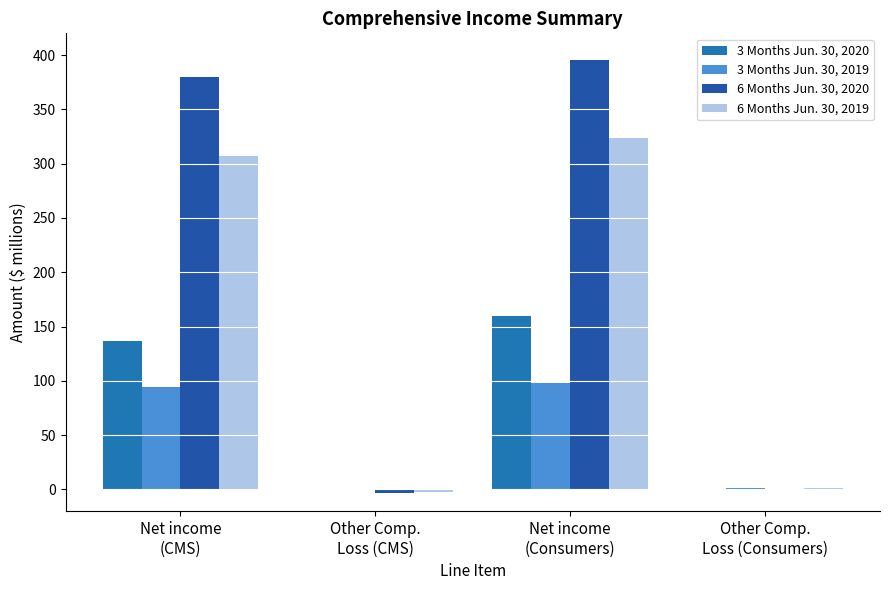

What is the sum of the 6 Months Jun. 30, 2020 values at Net income
(CMS) and Other Comp.
Loss (Consumers)?

380